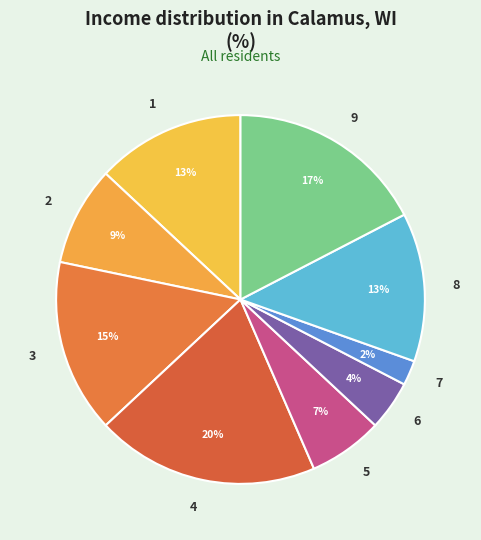

How many slices are in this pie chart?

9